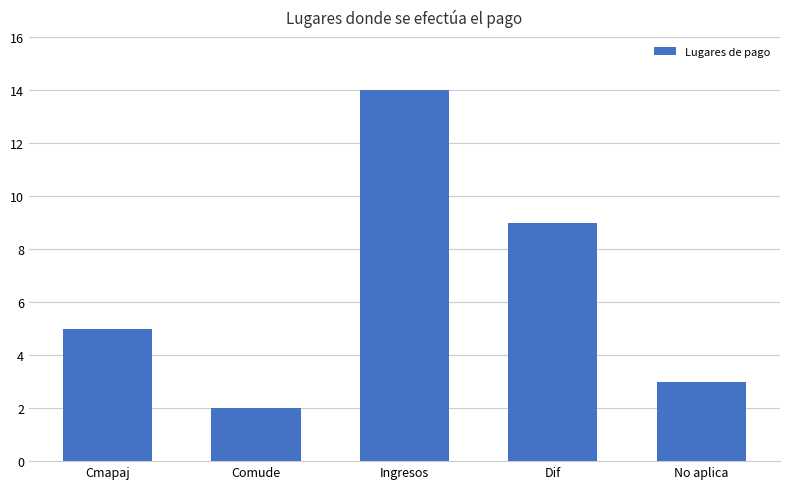

What is the sum of all values?

33